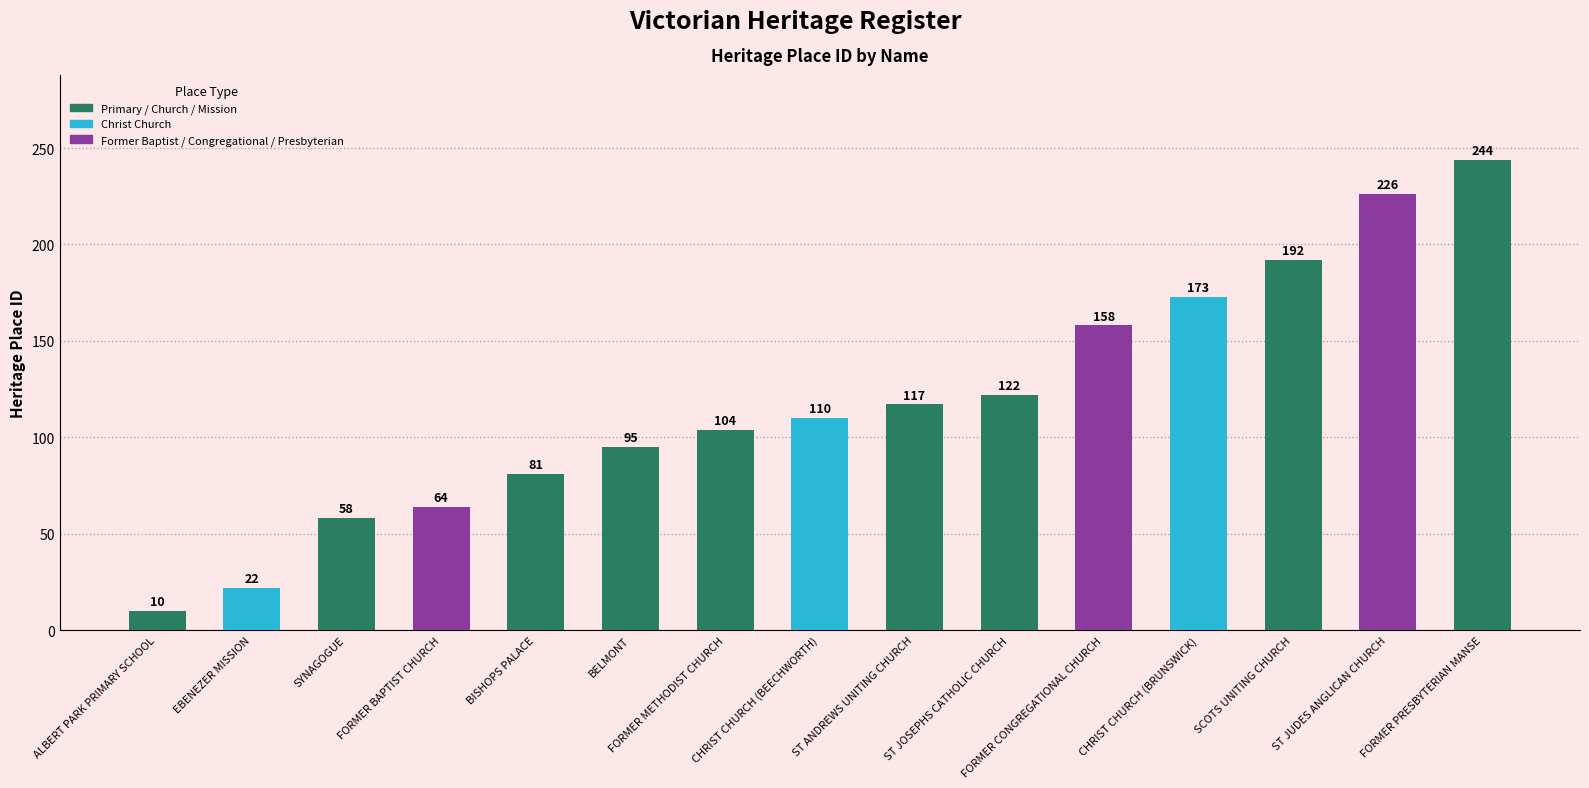

Where is the data nearest to the value 127?

ST JOSEPHS CATHOLIC CHURCH